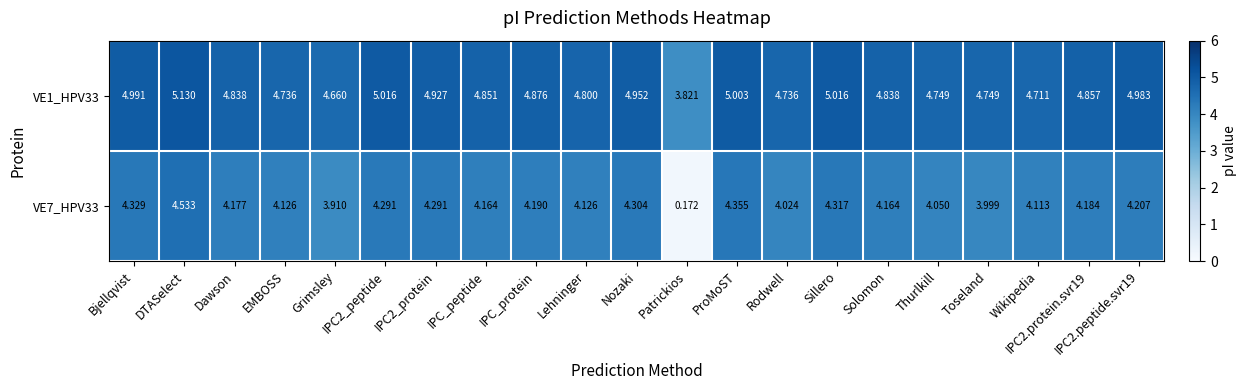

What is the total value across all series at Rodwell?

8.8